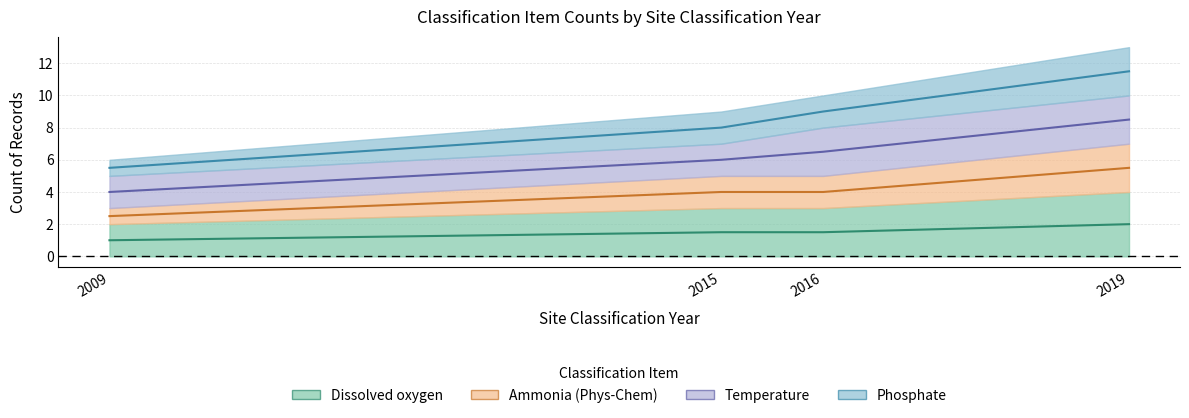

True or false: Ammonia (Phys-Chem) has more than 2 points higher than both neighbors.

False